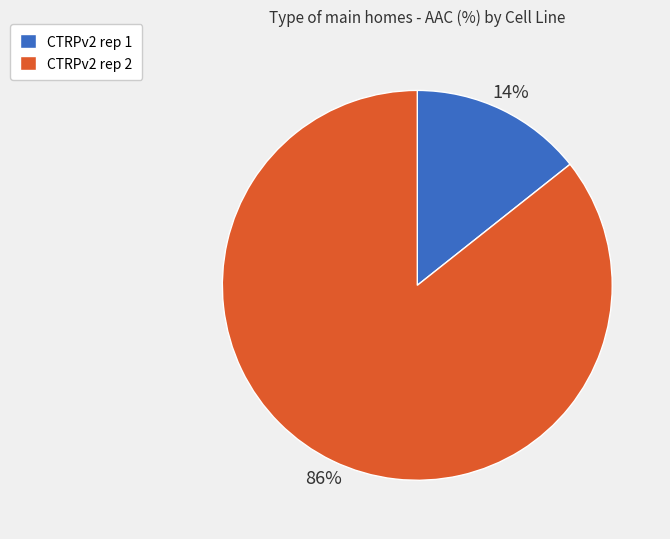

Count the number of slices in the pie.

2